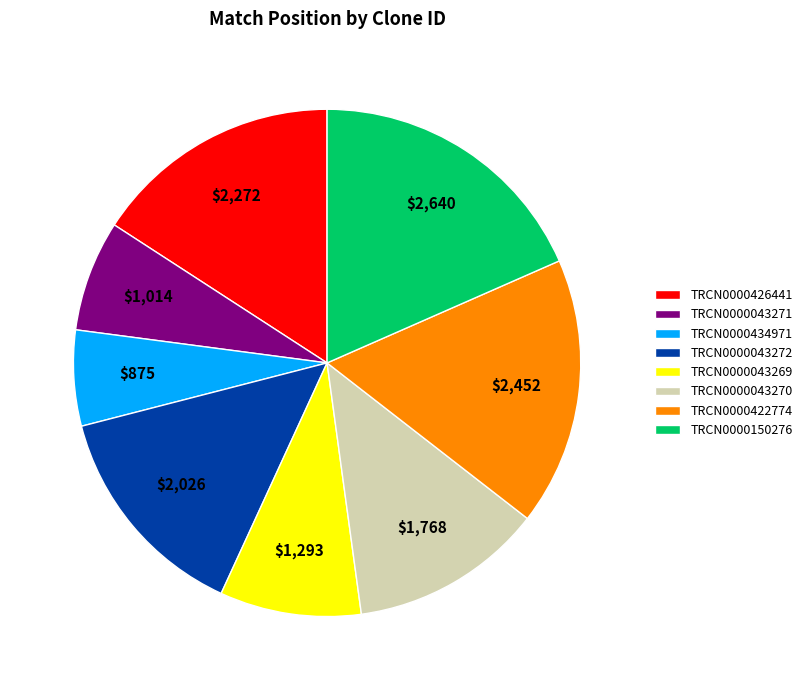

Is there any slice that represents more than half of the pie?

No